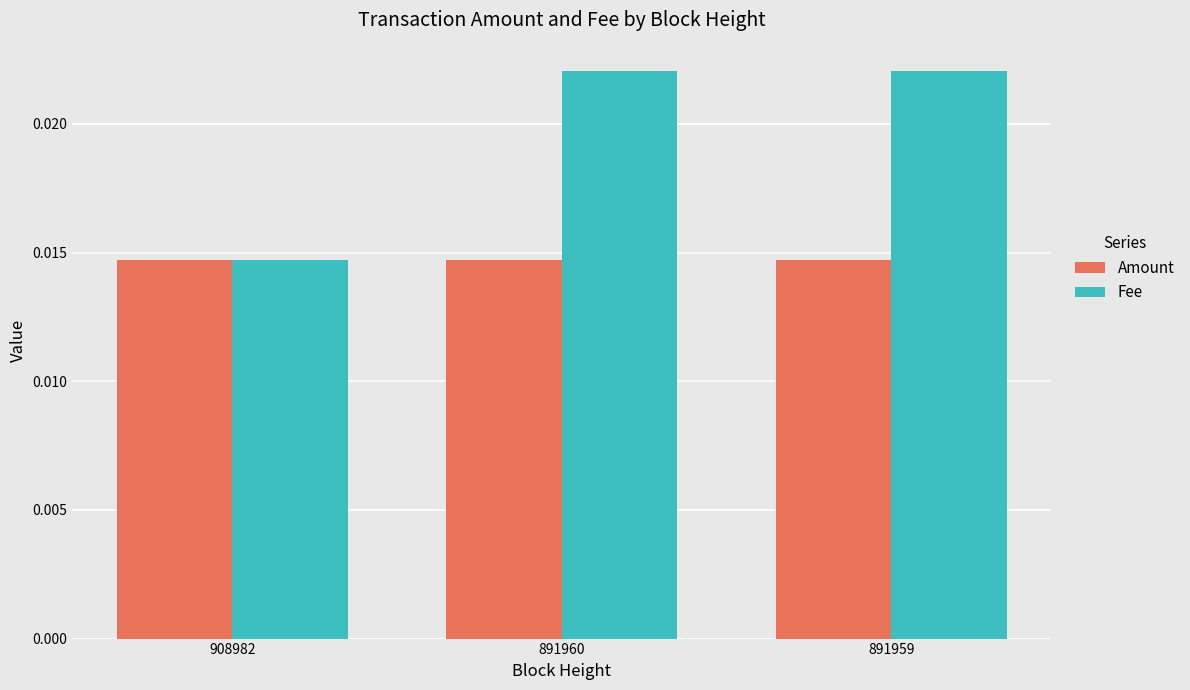

What is the sum of all Fee values?

0.1